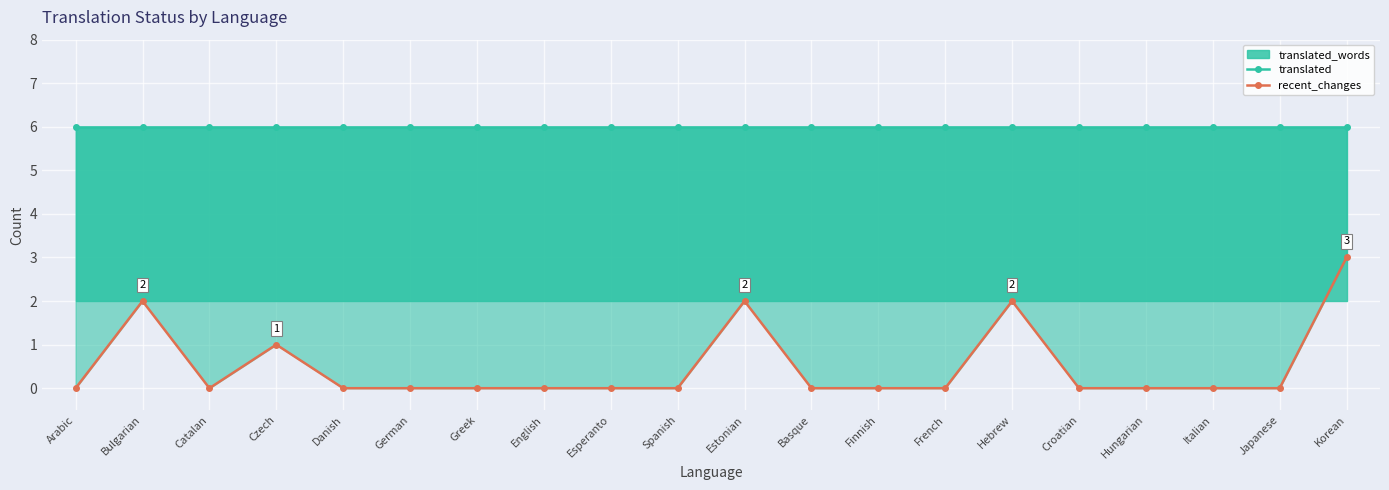

True or false: translated has more than 2 points higher than both neighbors.

False